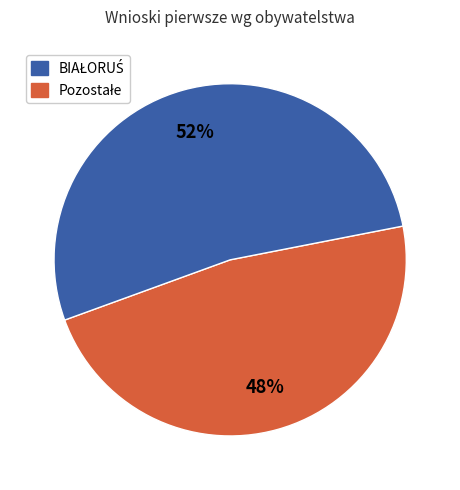

Does any single category account for the majority?

Yes